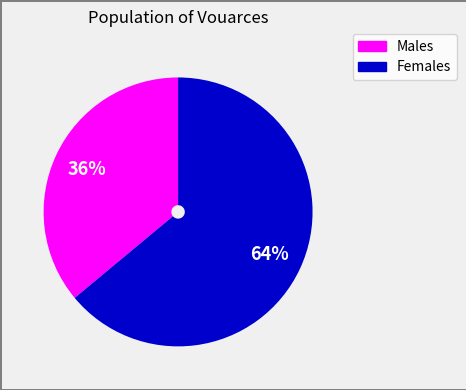

Is there any slice that represents more than half of the pie?

Yes